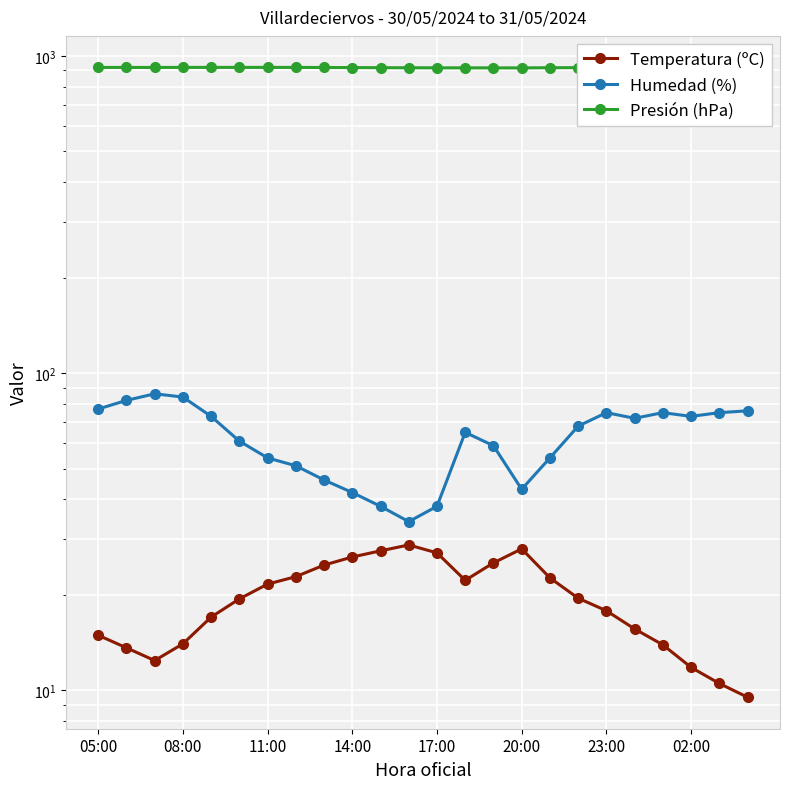

At how many categories does at least one series exceed 701?

24